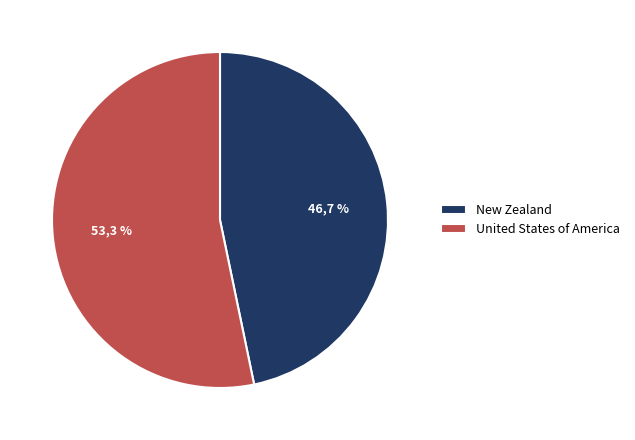

To the nearest percent, what is the difference between the United States of America and New Zealand slice percentages?

7%